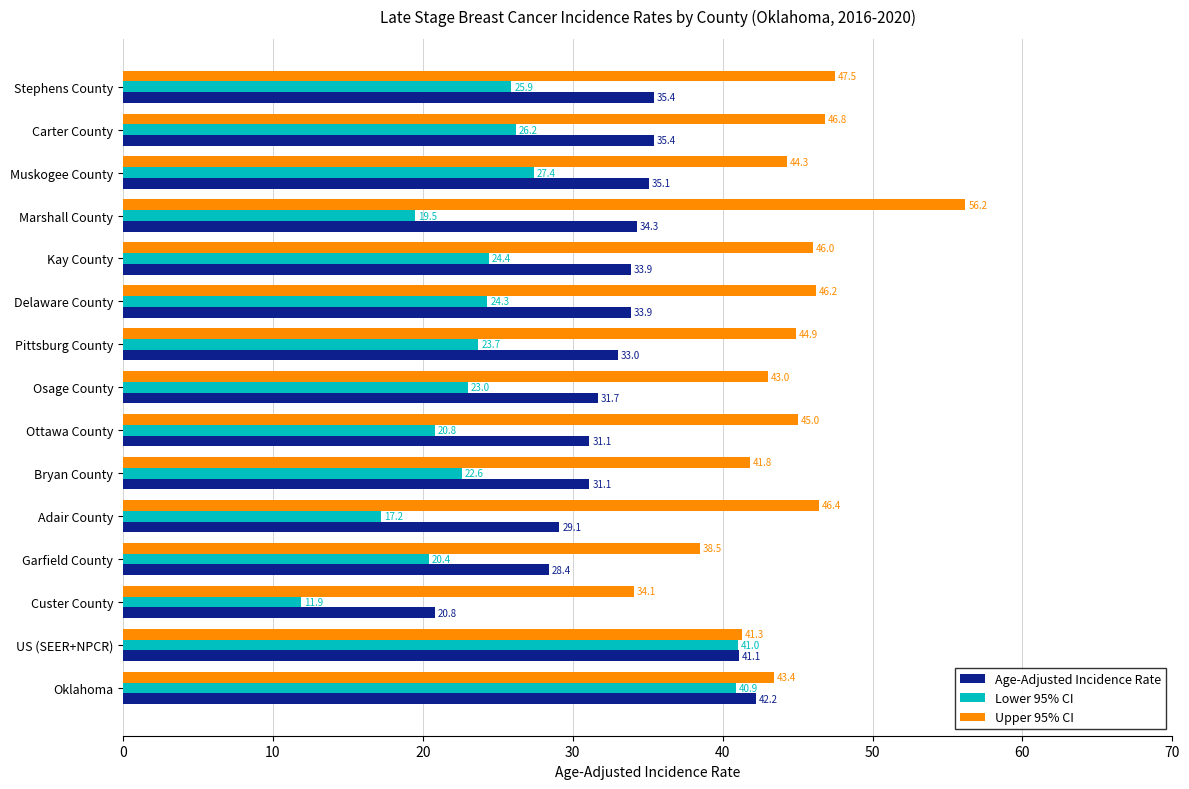

Which series has the largest total across all categories?

Upper 95% CI